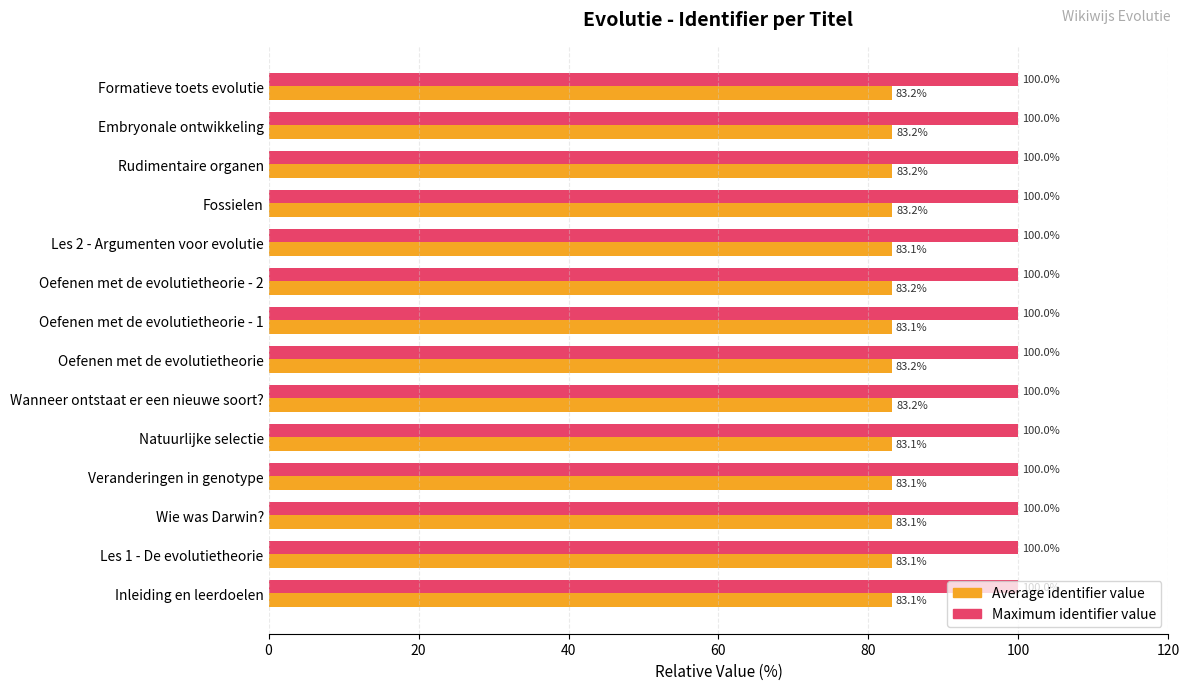

Rank the series by their maximum value, from highest to lowest.

Maximum identifier value, Average identifier value